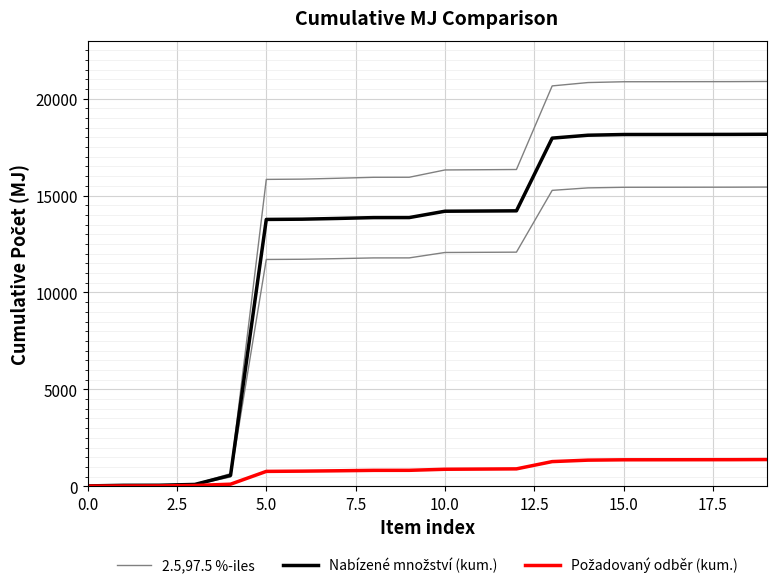

Reading left to right, what are all the values shown in this chart?

2.5,97.5 %-iles: 24.1	59.1	63.4	111.3	652.2	15832.2	15846.7	15890.9	15940.6	15942.6	16319.4	16330.4	16342.7	20655.2	20827.7	20869.6	20871.6	20874.2	20876.5	20884.0
Nabízené množství (kum.): 21.0	51.4	55.2	96.8	567.2	13767.2	13779.8	13818.2	13861.4	13863.2	14190.8	14200.4	14211.1	17961.1	18111.1	18147.5	18149.3	18151.5	18153.5	18160.0
Požadovaný odběr (kum.): 10.5	18.1	21.9	42.7	109.9	769.9	782.5	801.7	823.3	825.1	879.7	889.3	900.0	1275.0	1350.0	1368.2	1370.0	1372.2	1374.2	1380.7